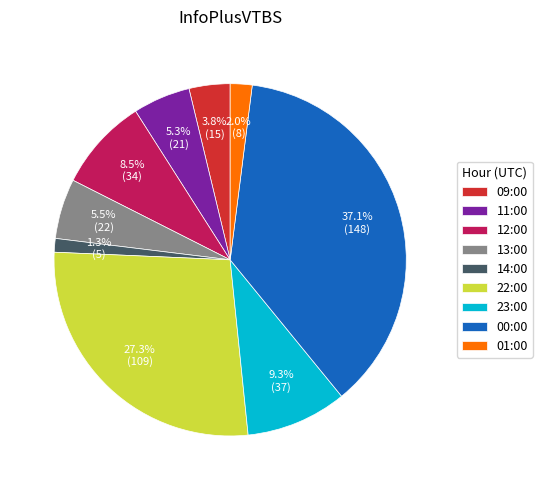

To the nearest percent, what percentage of the pie is 09:00?

4%